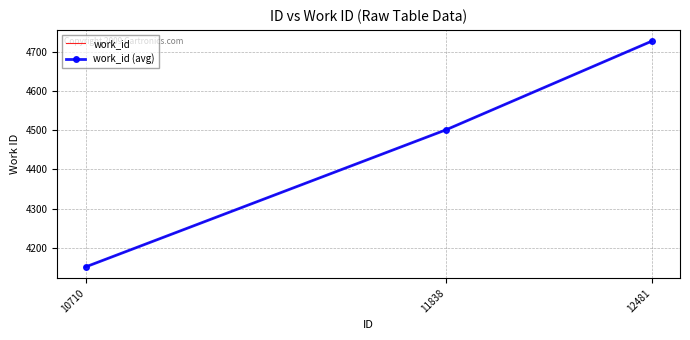

What is the difference between the work_id (avg) values at 11838 and 10710?

350